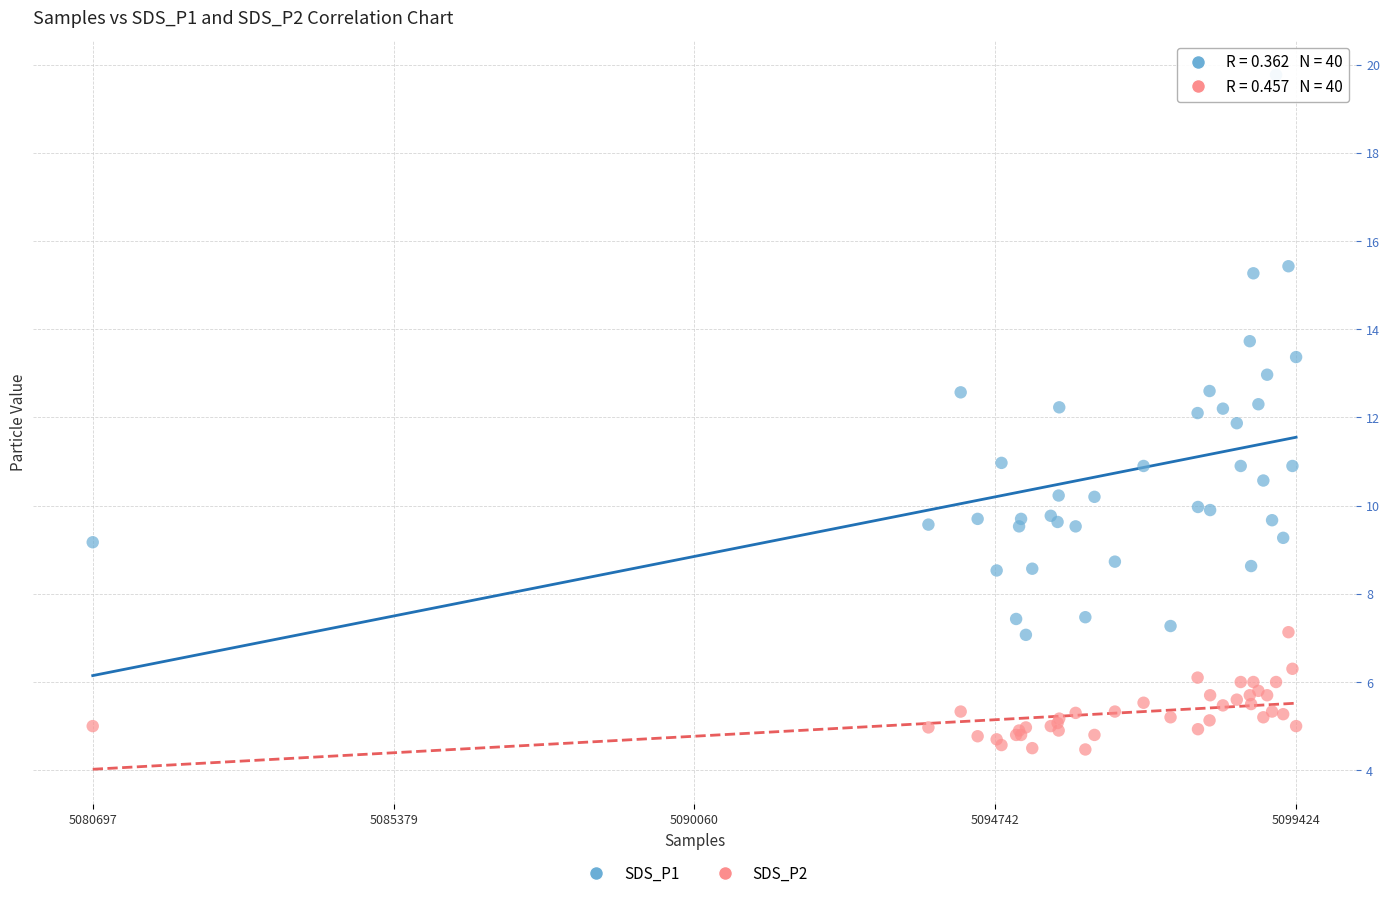

Which series reaches the maximum Y coordinate?

SDS_P1